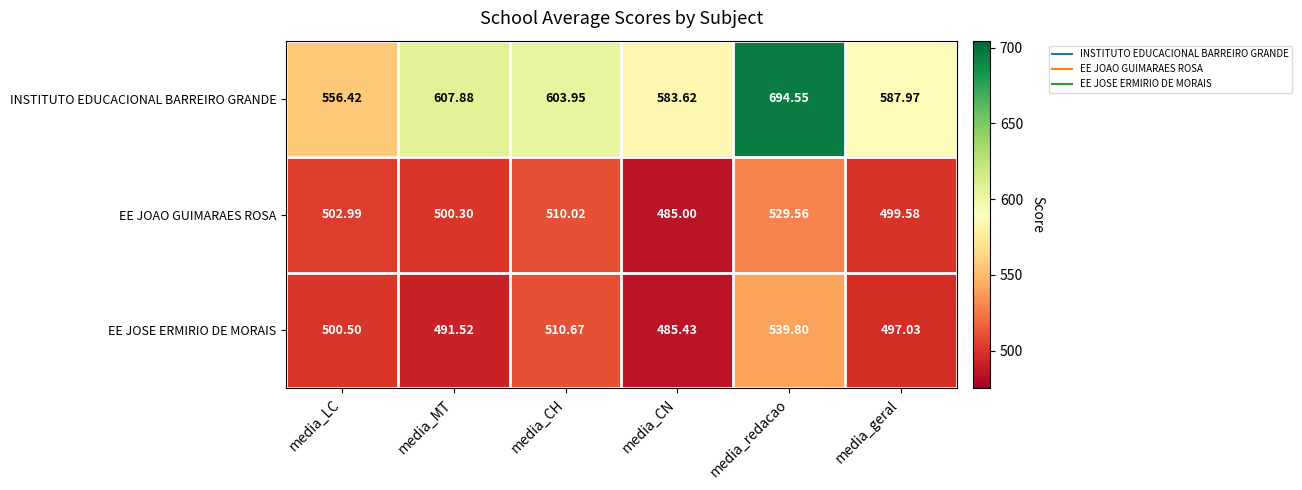

What is the smallest value displayed?

485.0